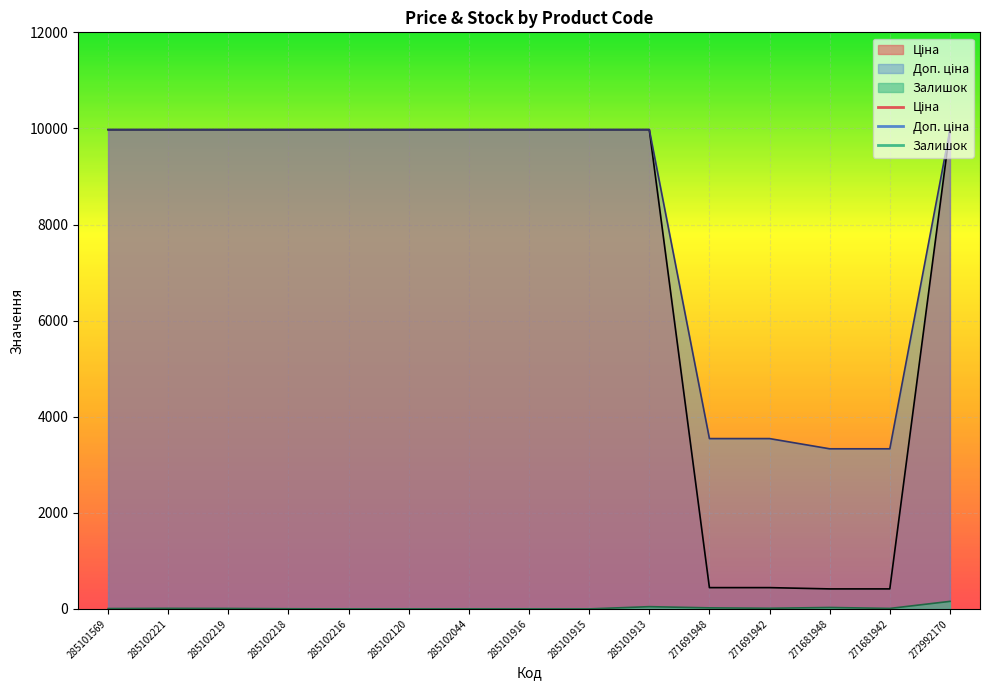

Reading left to right, what are all the values shown in this chart?

Ціна: 9975.0	9975.0	9975.0	9975.0	9975.0	9975.0	9975.0	9975.0	9975.0	9975.0	443.1	443.1	416.6	416.6	9975.0
Доп. ціна: 9975.0	9975.0	9975.0	9975.0	9975.0	9975.0	9975.0	9975.0	9975.0	9975.0	3545.0	3545.0	3332.5	3332.5	9975.0
Залишок: 7.0	11.0	9.0	3.0	0.0	0.0	1.0	0.0	0.0	47.0	22.0	13.0	30.0	10.0	157.0